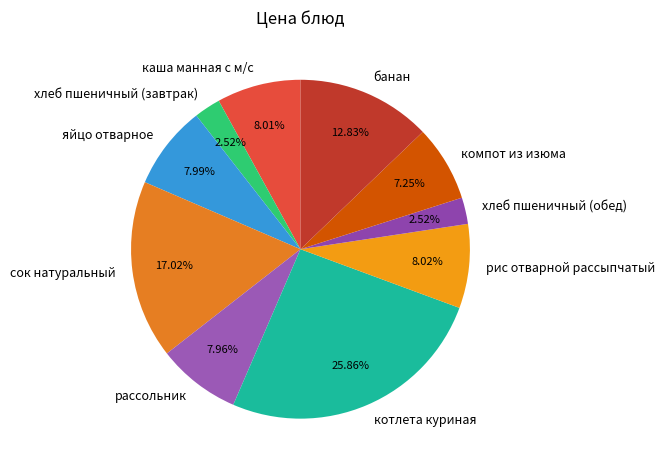

What percentage is the рассольник slice, to the nearest percent?

8%